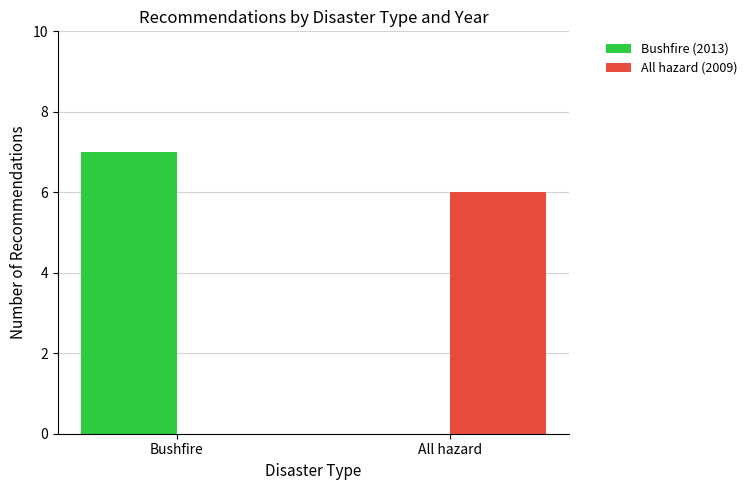

How many values in All hazard (2009) are above zero?

1